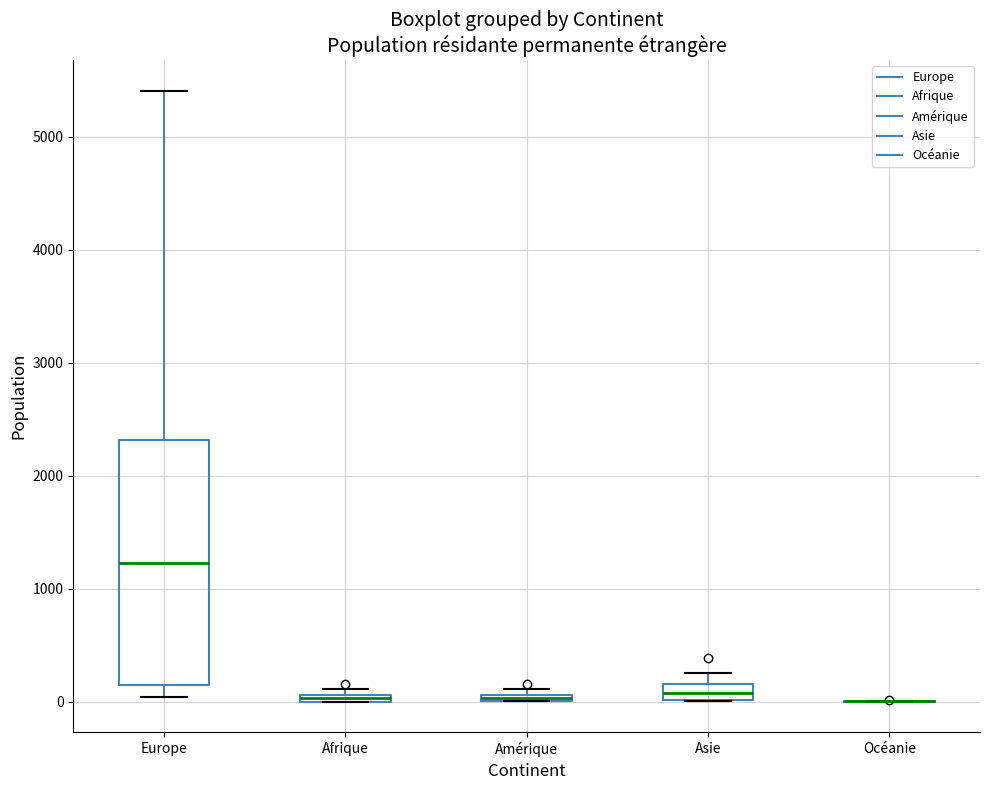

Where does the median line of the box for Europe sit on the y-axis? The values are not printed on the chart, so give them approximately, as read against the axis.

1200